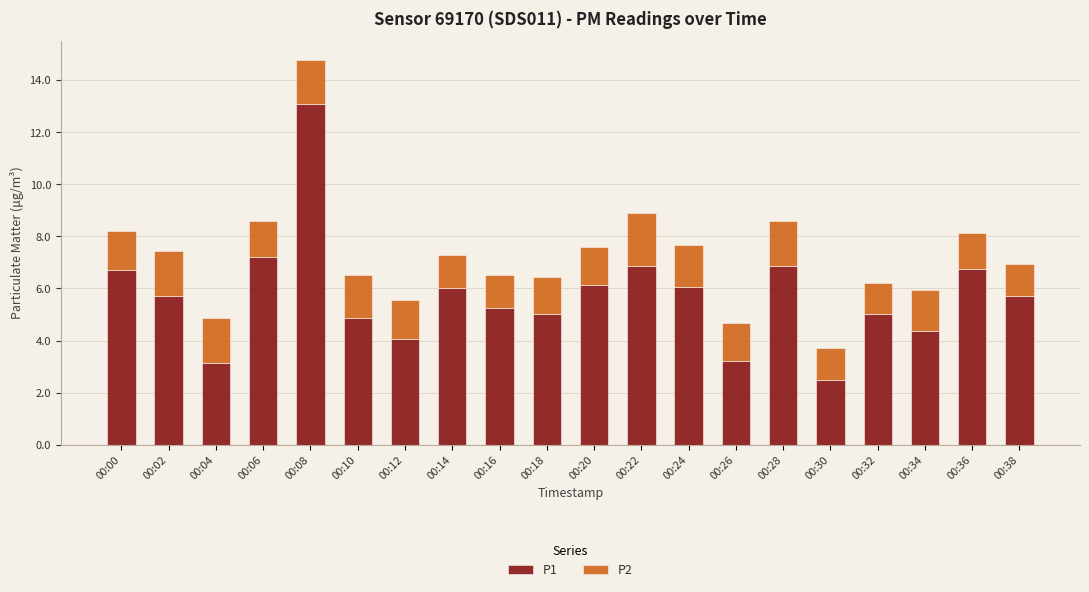

Count the number of categories in the chart.

20